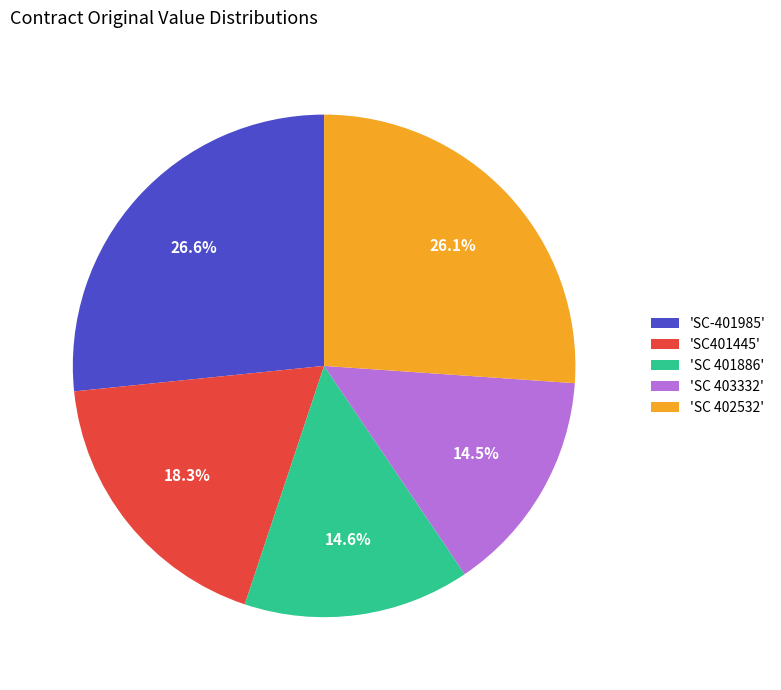

Count the number of slices in the pie.

5